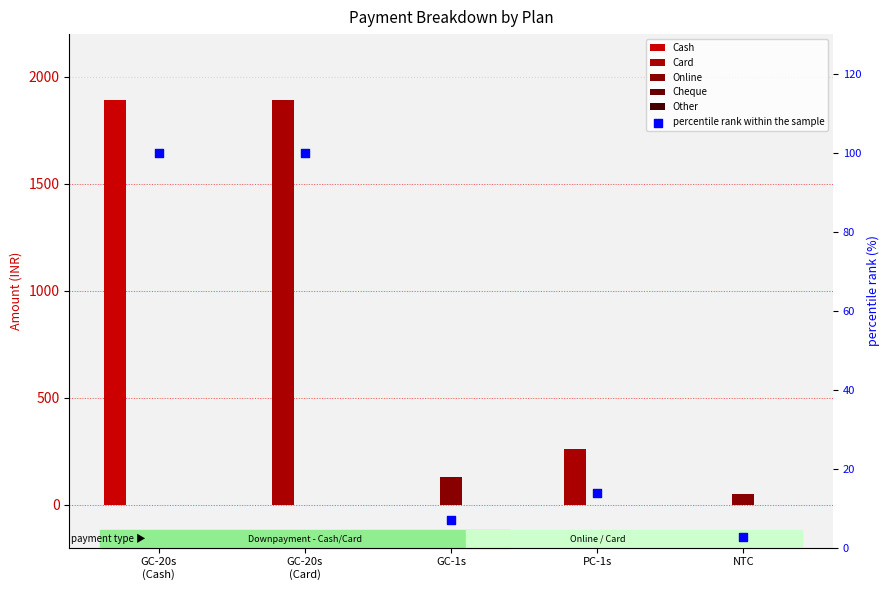

Which series contains the lowest Y value?

Cash